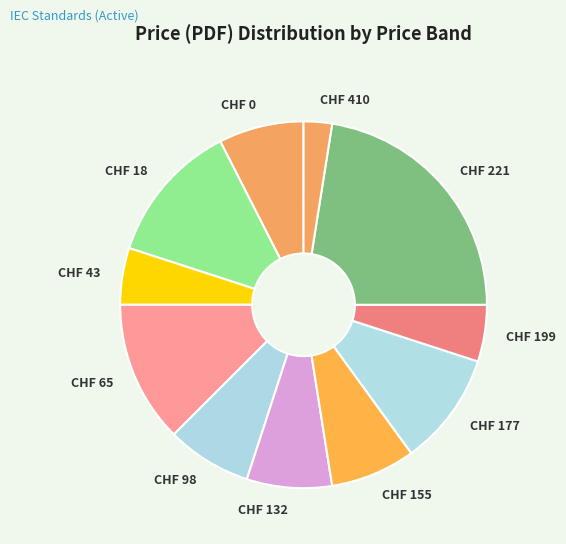

Is it true that CHF 132 is 1% of the pie?

False